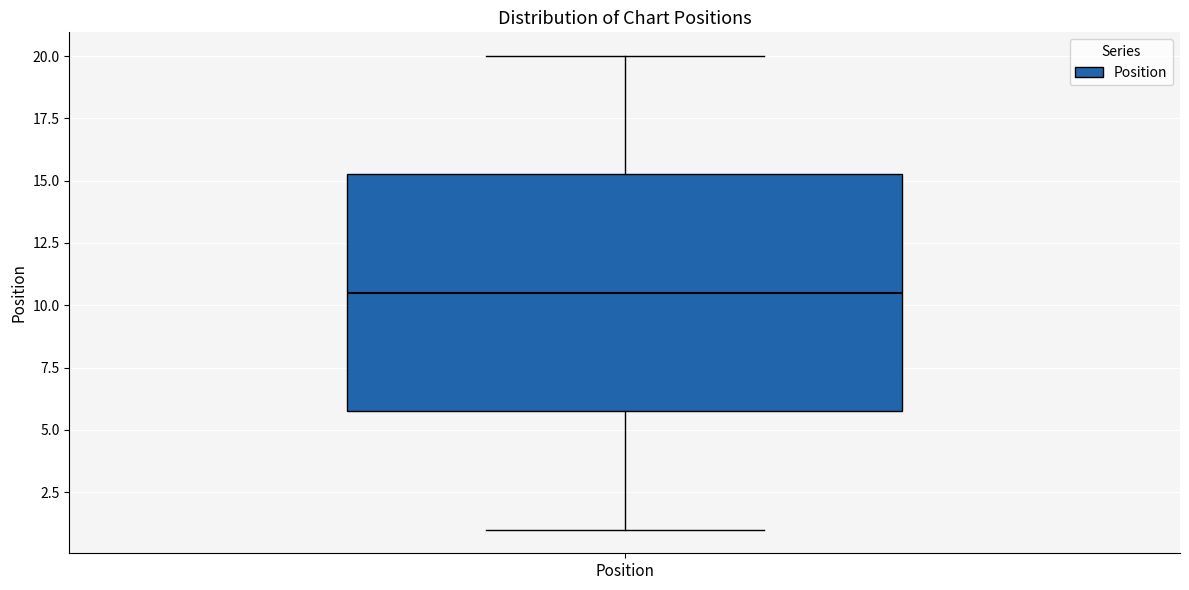

Transcribe this box plot: give where the median line is, the range the box spans, and where the two whiskers end, as read against the y-axis. The values are not printed on the chart, so give them approximately, as read against the axis.

median 10.5, box 6.0 to 15.5, whiskers 1.0 to 20.0